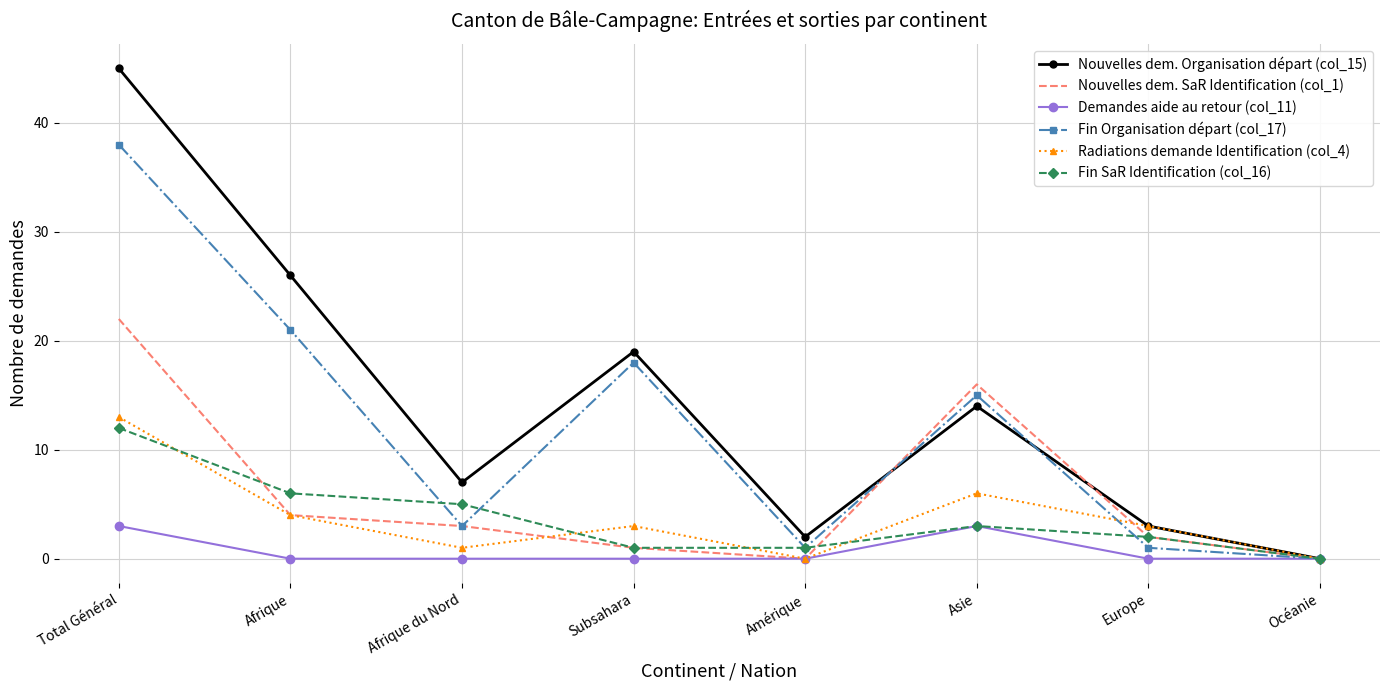

Reading right to left, transcribe all the data shown in this chart.

Nouvelles dem. Organisation départ (col_15): 0	3	14	2	19	7	26	45
Nouvelles dem. SaR Identification (col_1): 0	2	16	0	1	3	4	22
Demandes aide au retour (col_11): 0	0	3	0	0	0	0	3
Fin Organisation départ (col_17): 0	1	15	1	18	3	21	38
Radiations demande Identification (col_4): 0	3	6	0	3	1	4	13
Fin SaR Identification (col_16): 0	2	3	1	1	5	6	12